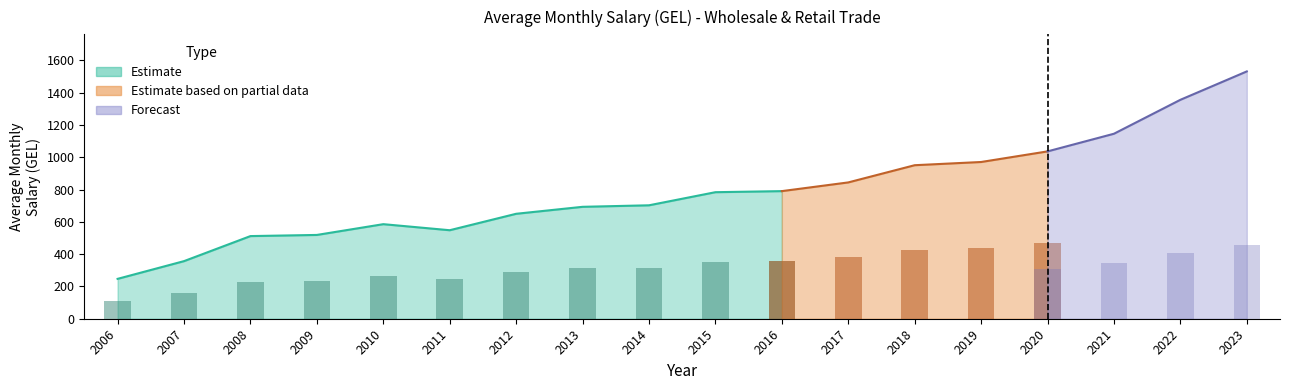

Reading right to left, what are all the values shown in this chart?

2023=1531.8	2022=1356.0	2021=1145.8	2020=1036.5	2019=970.8	2018=950.9	2017=844.3	2016=790.4	2015=783.8	2014=702.6	2013=693.2	2012=650.0	2011=548.2	2010=585.7	2009=519.0	2008=511.9	2007=356.8	2006=247.0